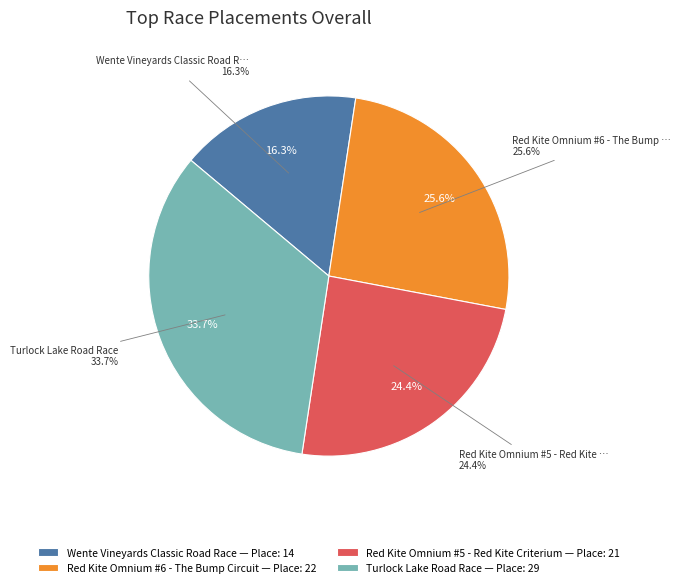

Rank the categories by value from highest to lowest.

Turlock Lake Road Race, Red Kite Omnium #6 - The Bump Circuit, Red Kite Omnium #5 - Red Kite Criterium, Wente Vineyards Classic Road Race